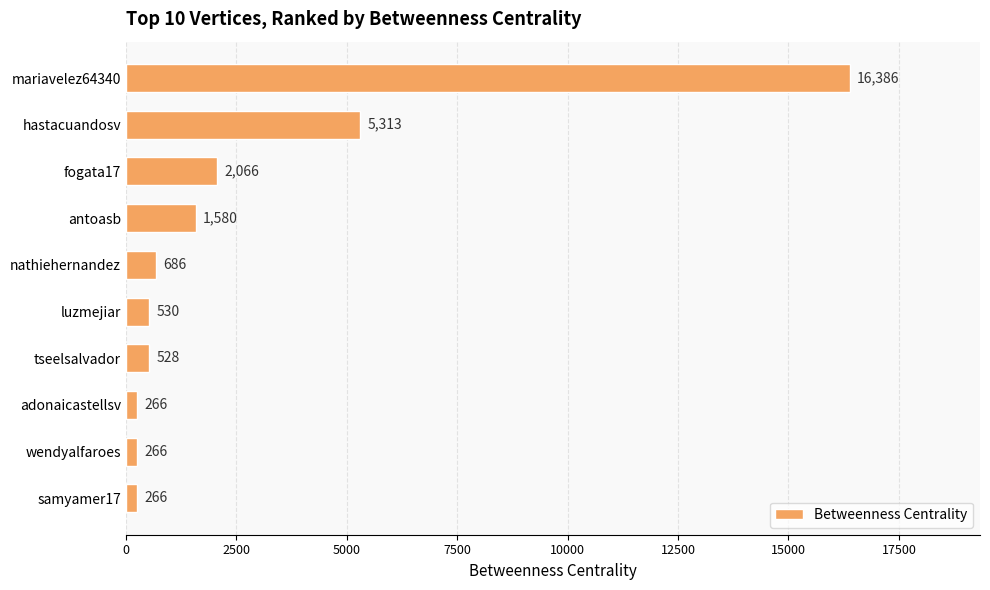

What is the sum of all values?

27887